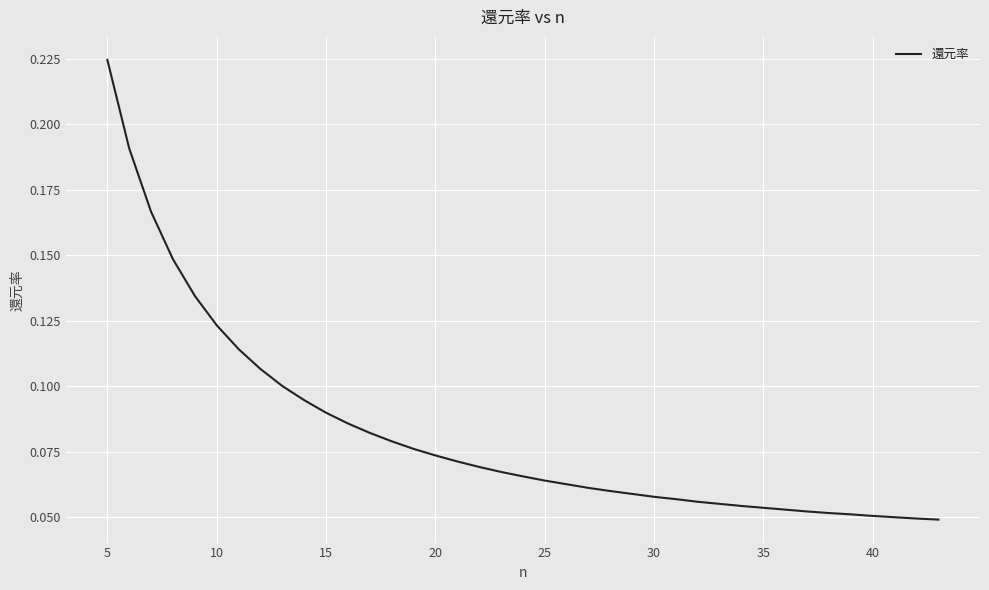

Does the chart display data point markers on the line(s)?

No